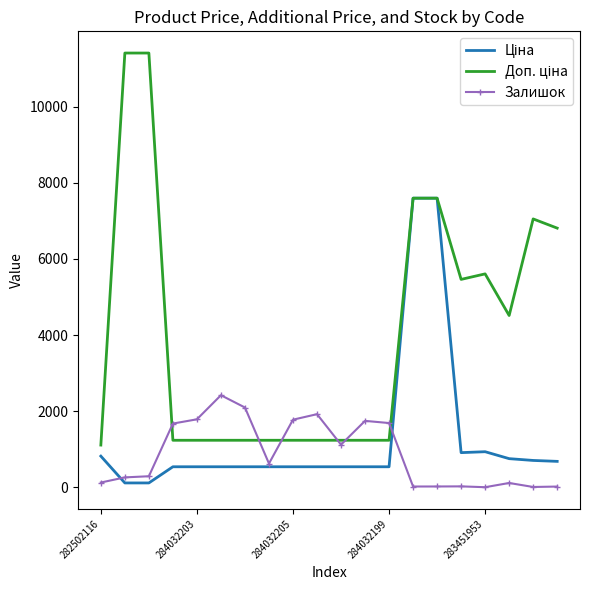

What is the maximum value shown in the chart?

11410.0